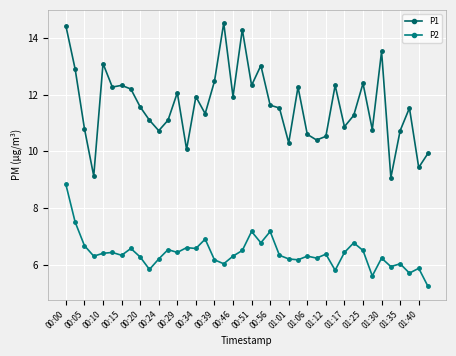

True or false: P2 and P1 intersect in this chart.

False